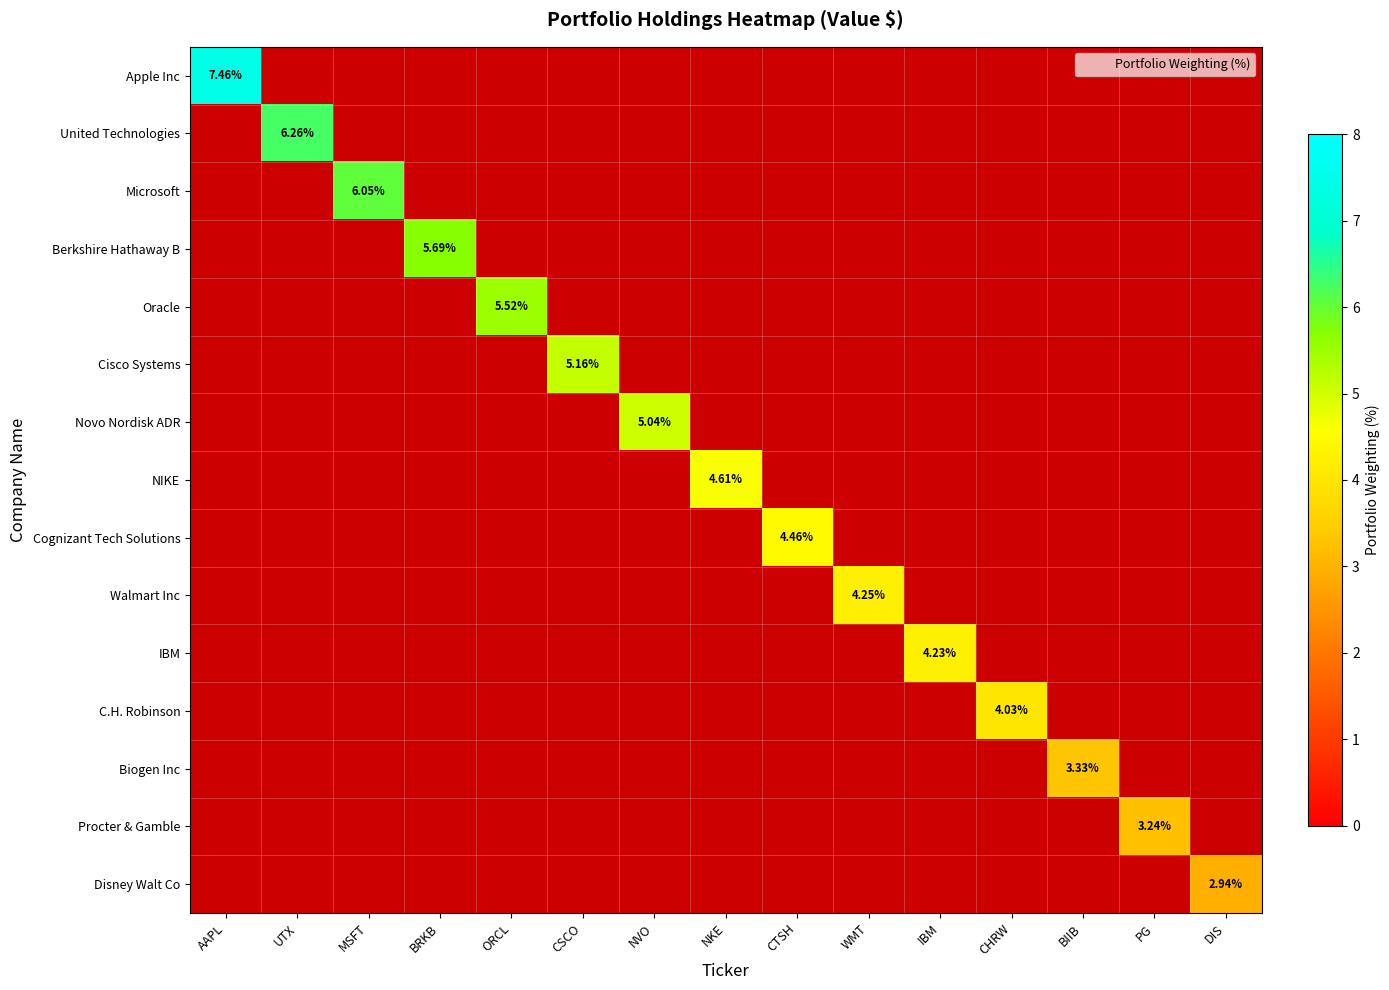

What is the difference between the maximum and minimum values in the Cognizant Tech Solutions series?

4.5